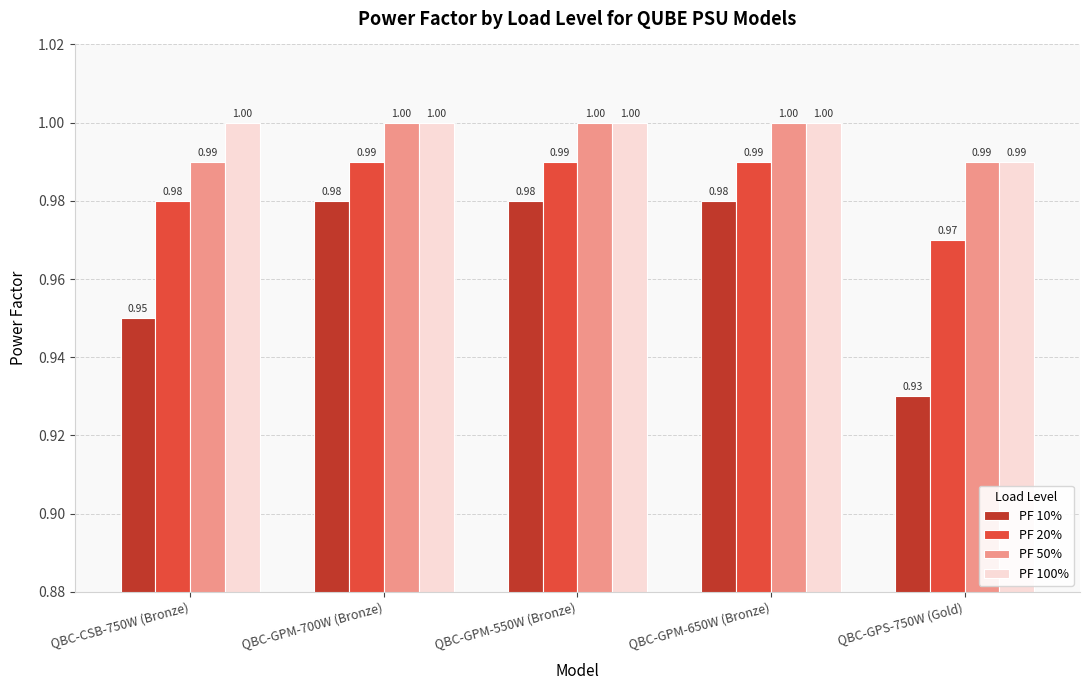

What is the value of the PF 20% bar at the 4th from the left?

1.0